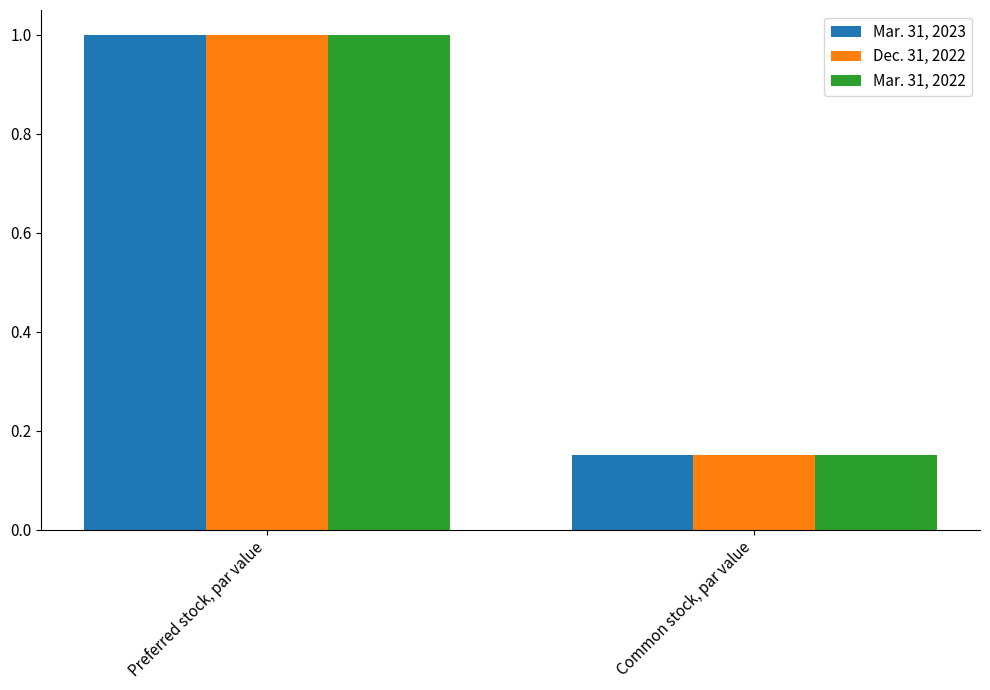

At which category is the sum across all series the highest?

Preferred stock, par value